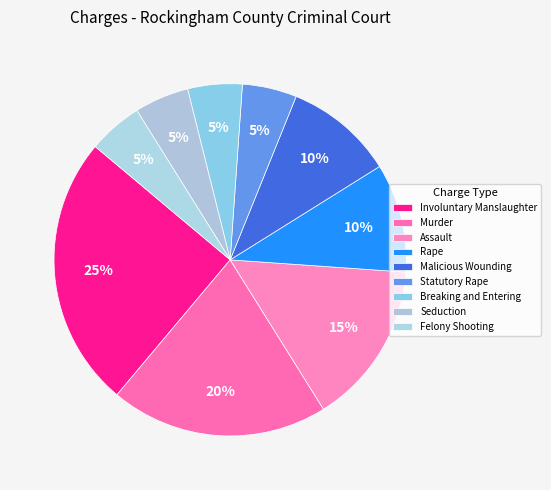

How many segments does this pie chart have?

9